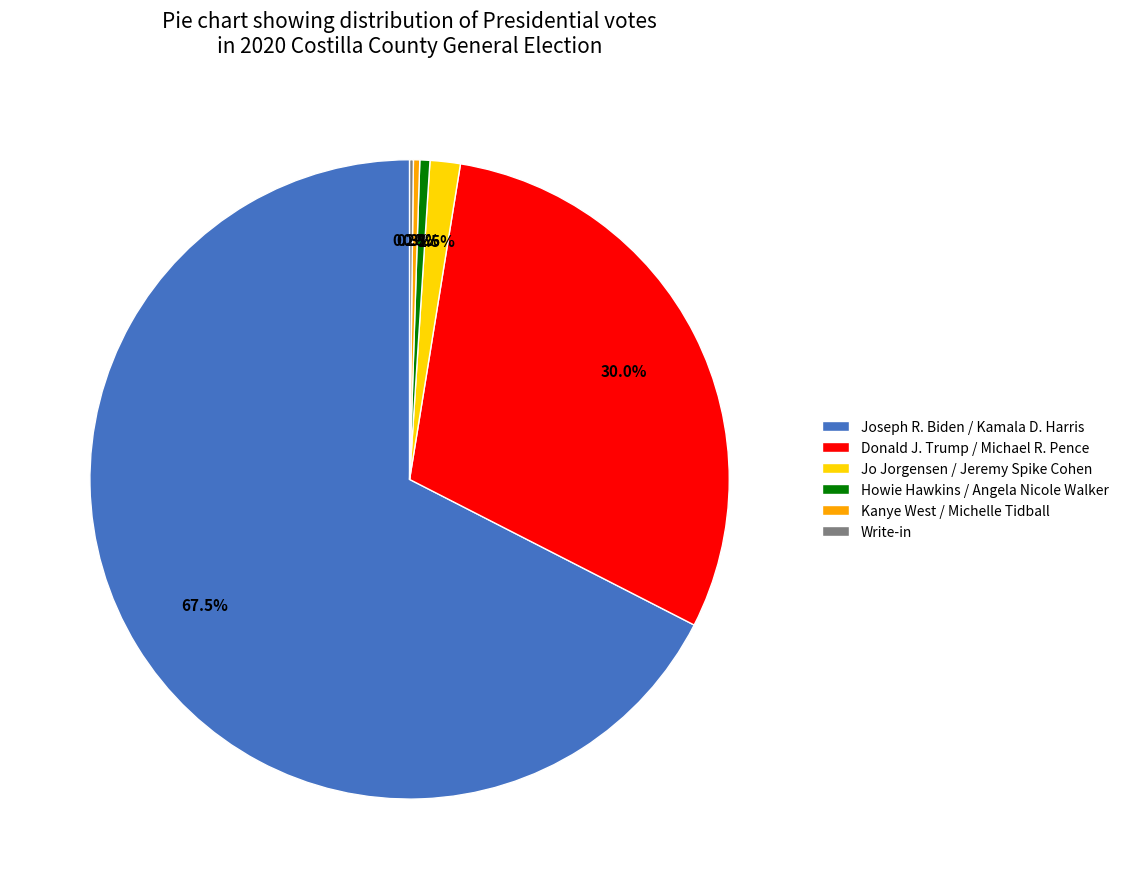

To the nearest percent, what is the difference between the largest and smallest slice percentages?

67%